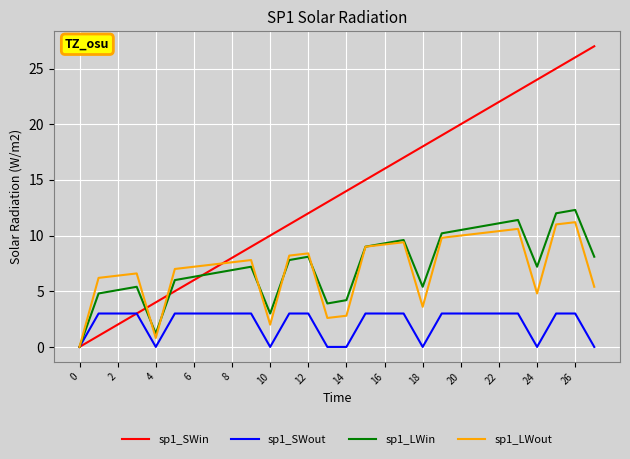

How many lines are shown in the chart?

4